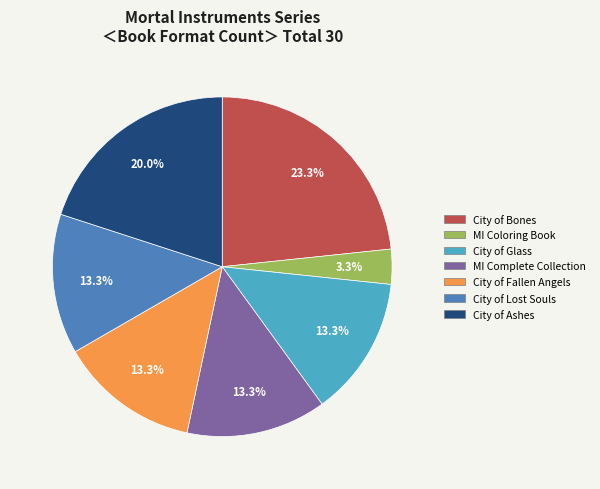

How many slices are in this pie chart?

7